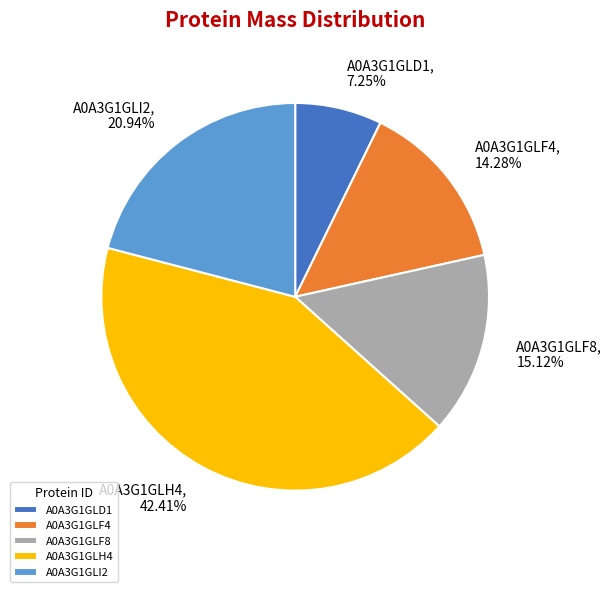

To the nearest percent, what is the difference between the A0A3G1GLF8 and A0A3G1GLD1 slice percentages?

8%